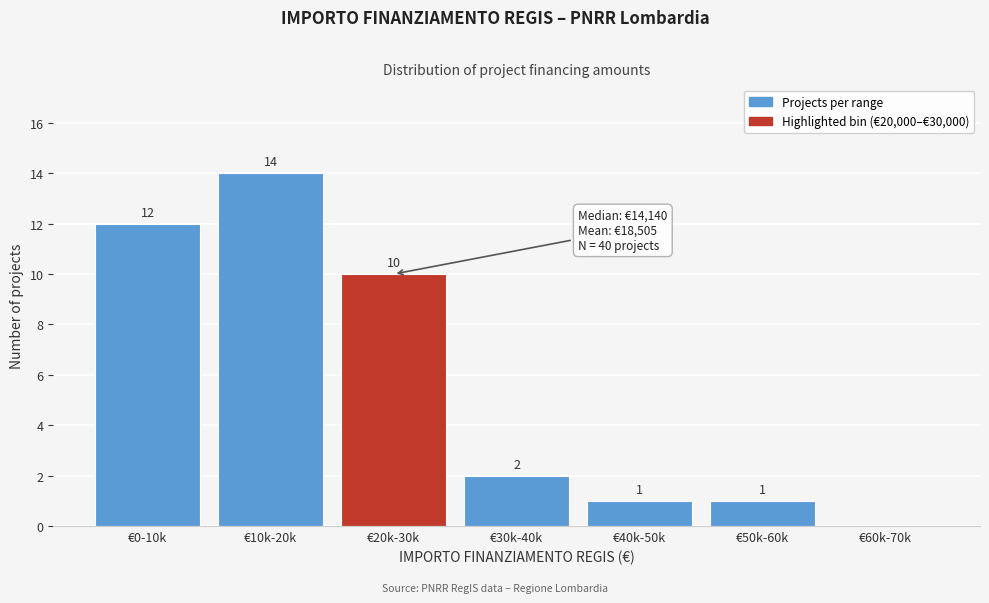

Reading left to right, list all the values displayed in this chart.

€0-10k=12	€10k-20k=14	€20k-30k=10	€30k-40k=2	€40k-50k=1	€50k-60k=1	€60k-70k=0